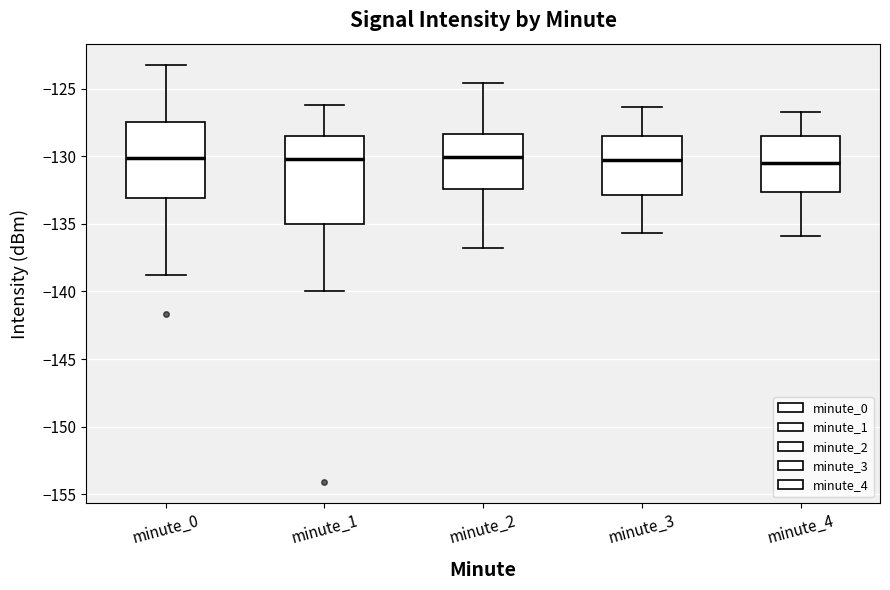

Reading left to right, read every box against the y-axis: the position of its median line, the range the box covers, and the ends of its whiskers. The values are not printed on the chart, so give them approximately, as read against the axis.

minute_0: median -130.0, box -133.0 to -127.5, whiskers -139.0 to -123.0
minute_1: median -130.0, box -135.0 to -128.5, whiskers -140.0 to -126.0
minute_2: median -130.0, box -132.5 to -128.5, whiskers -137.0 to -124.5
minute_3: median -130.5, box -133.0 to -128.5, whiskers -135.5 to -126.5
minute_4: median -130.5, box -132.5 to -128.5, whiskers -136.0 to -126.5